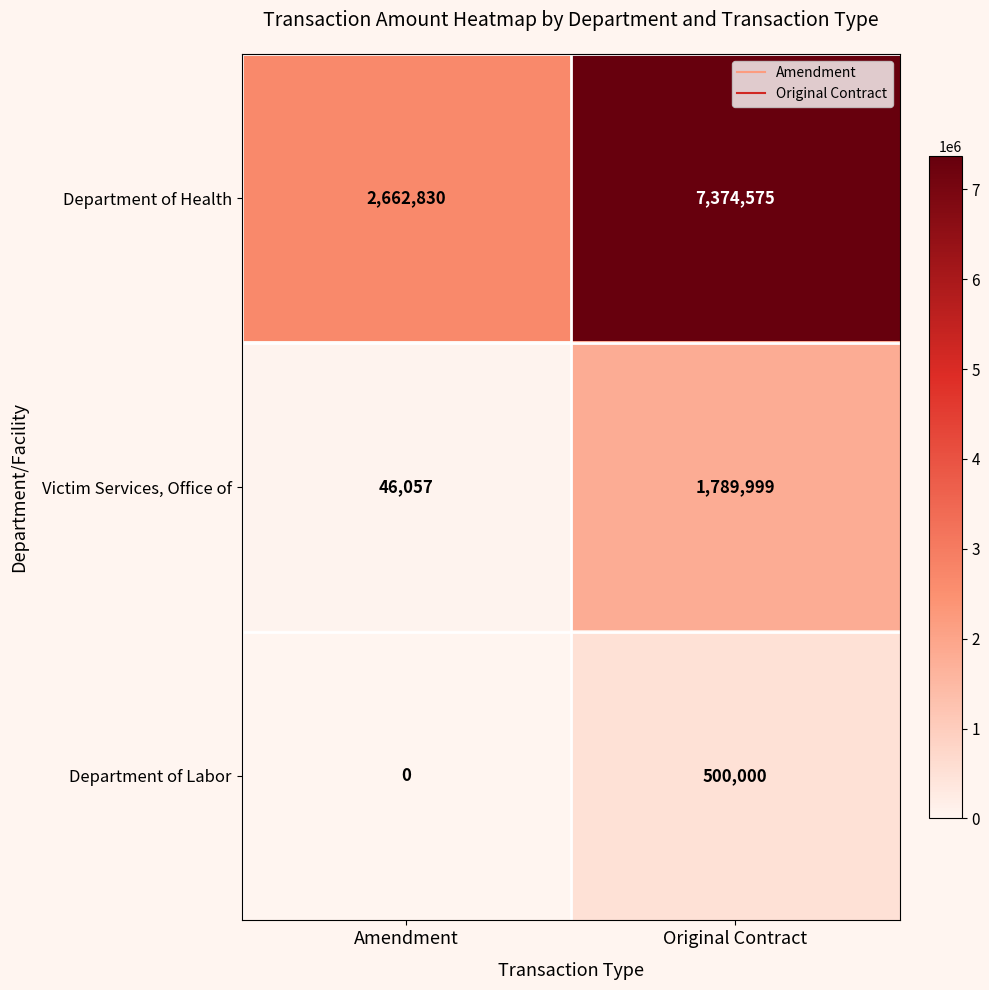

What is the spread (max minus min) of values at Original Contract?

6874575